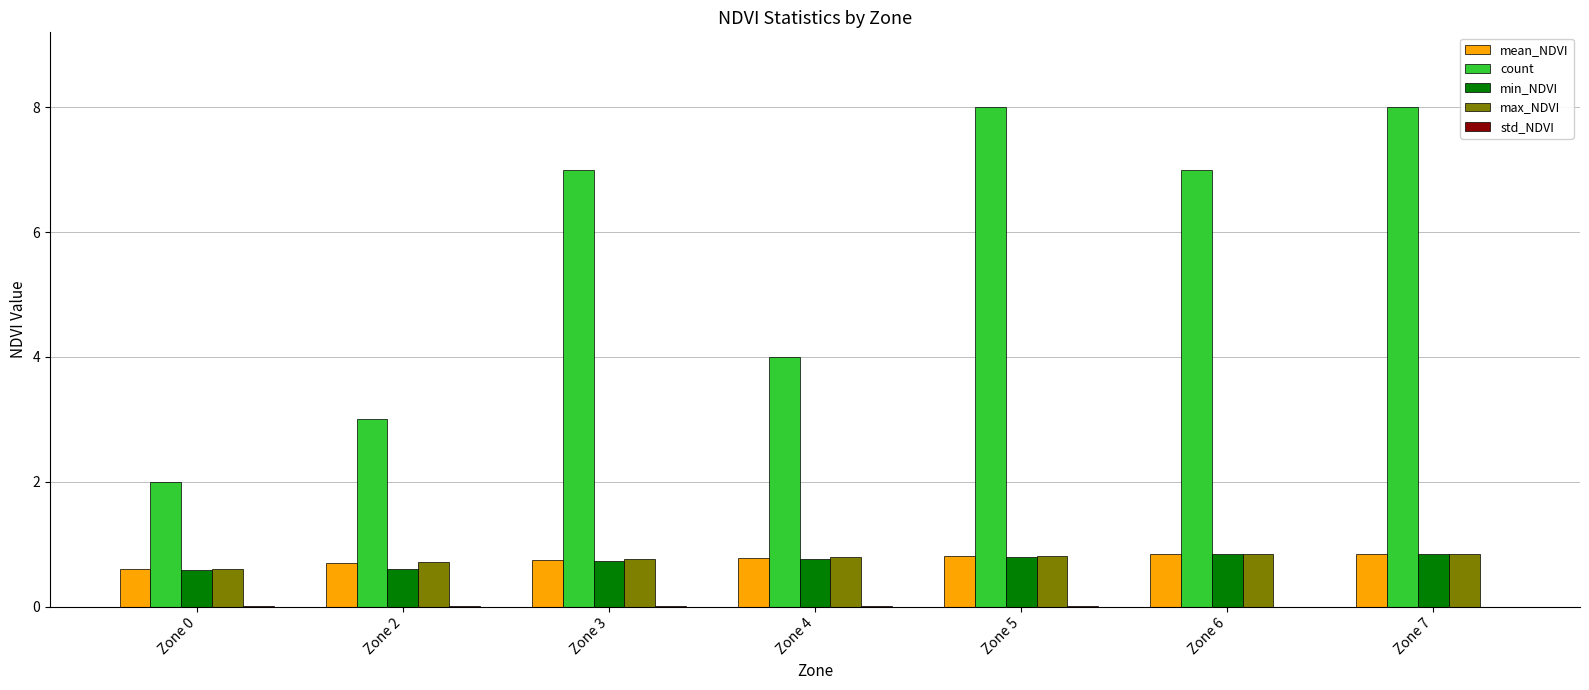

What is the sum of all min_NDVI values?

5.2